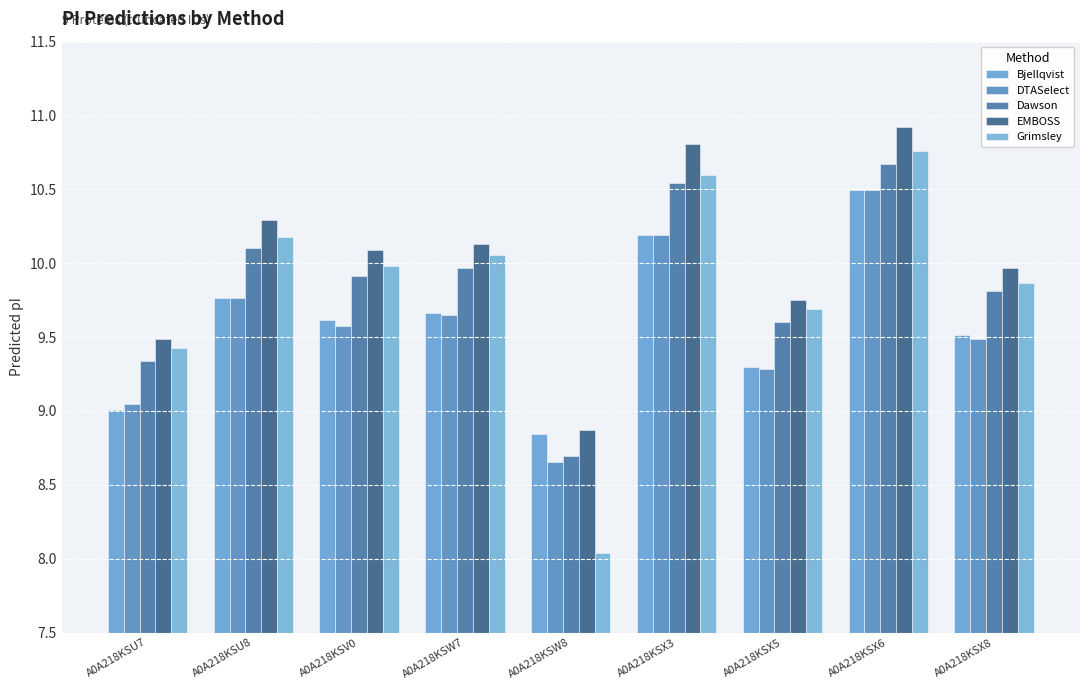

Which has a higher value, A0A218KSX5 or A0A218KSX6?

A0A218KSX6